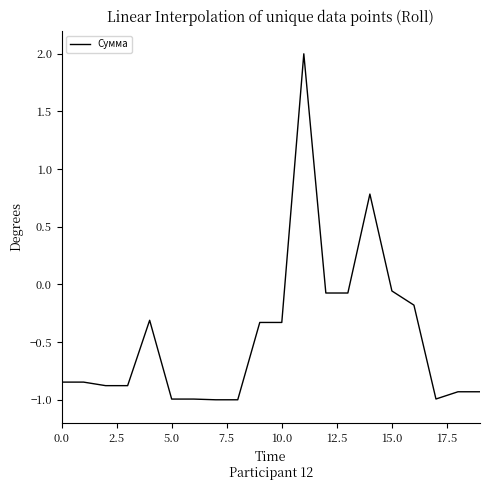

What is the maximum value shown in the chart?

2.0